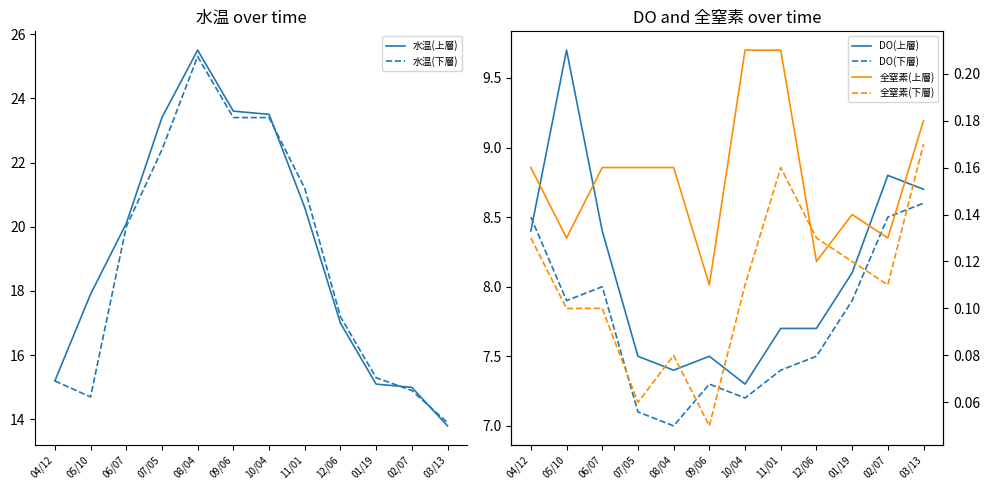

At 12/06, list the series in order from smallest to largest.

全窒素(上層), 全窒素(下層), DO(下層), DO(上層), 水温(上層), 水温(下層)